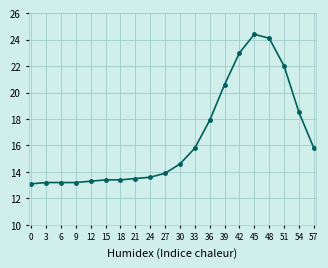

What is the change in value from 6 to 57?

+2.6